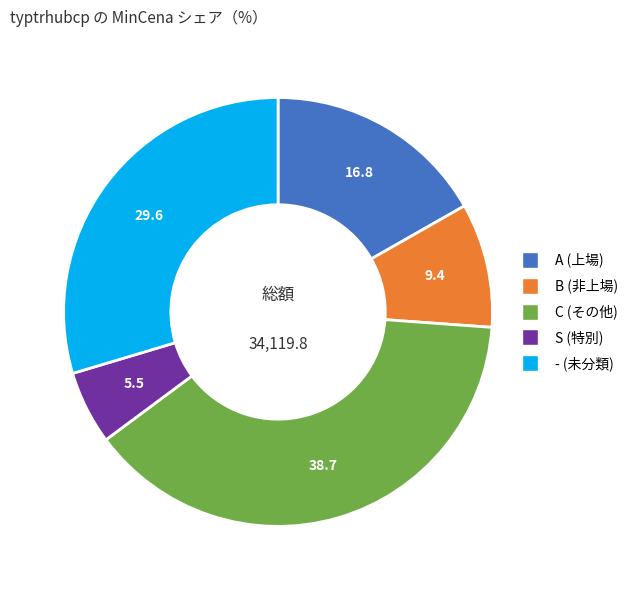

Does S represent more than half of the total?

No